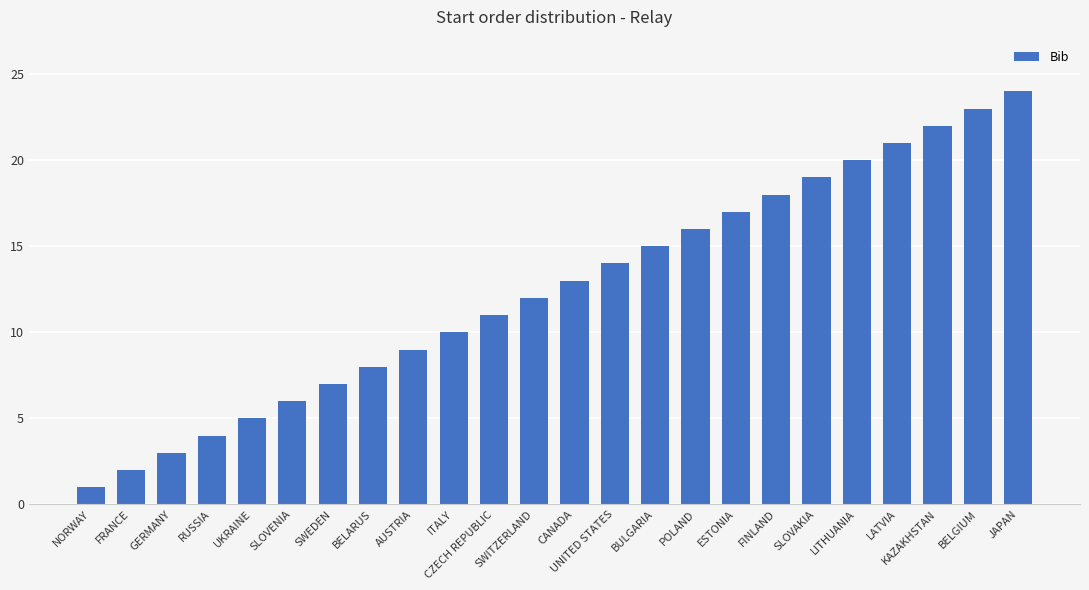

Reading left to right, transcribe all the data shown in this chart.

NORWAY=1	FRANCE=2	GERMANY=3	RUSSIA=4	UKRAINE=5	SLOVENIA=6	SWEDEN=7	BELARUS=8	AUSTRIA=9	ITALY=10	CZECH REPUBLIC=11	SWITZERLAND=12	CANADA=13	UNITED STATES=14	BULGARIA=15	POLAND=16	ESTONIA=17	FINLAND=18	SLOVAKIA=19	LITHUANIA=20	LATVIA=21	KAZAKHSTAN=22	BELGIUM=23	JAPAN=24